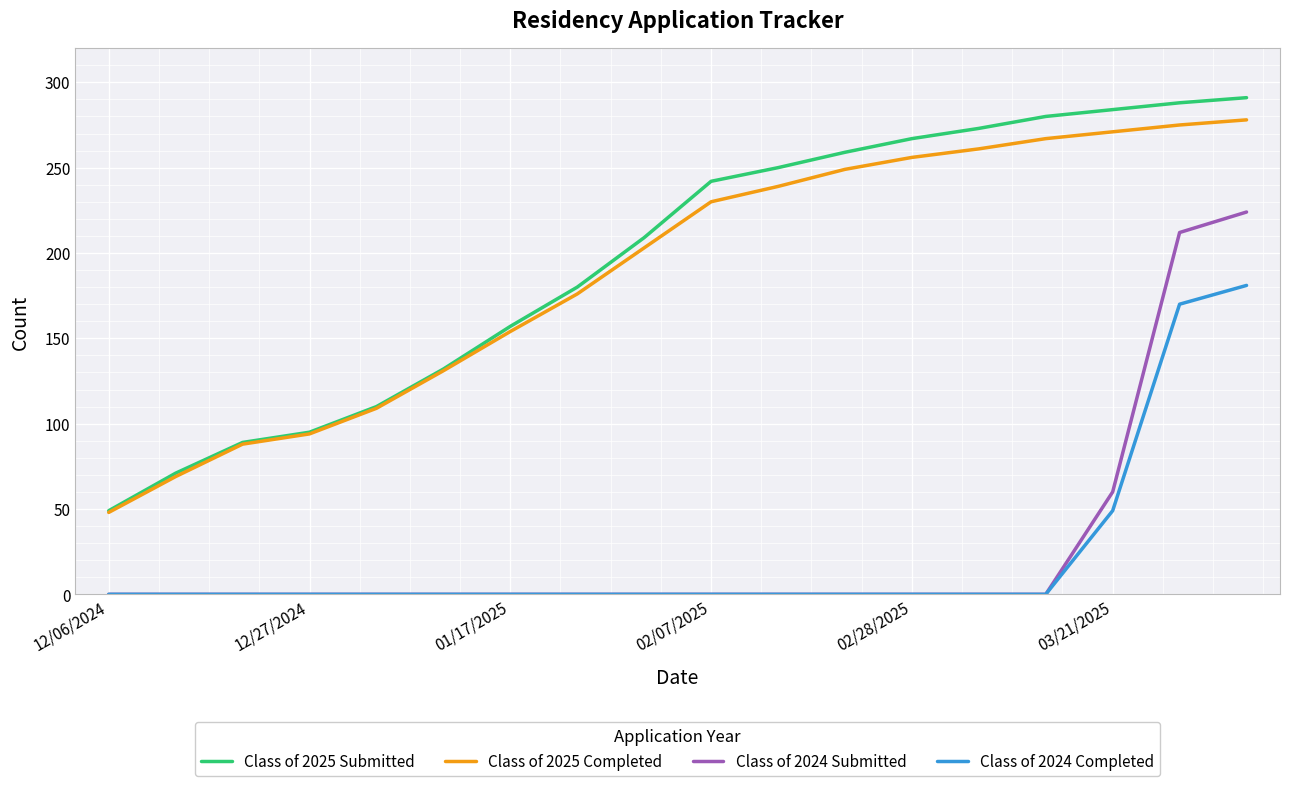

What is the maximum value for Class of 2024 Completed?

181